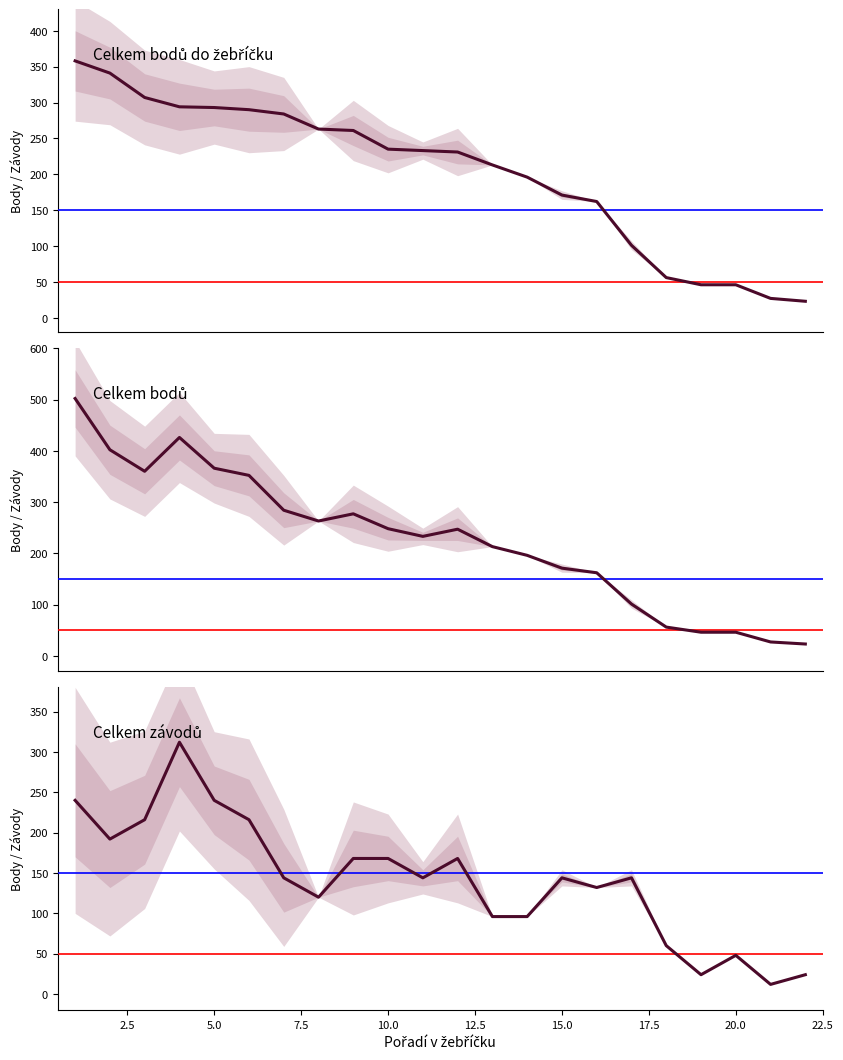

At 22, list the series in order from smallest to largest.

Celkem bodů, Celkem bodů do žebříčku, Celkem závodů